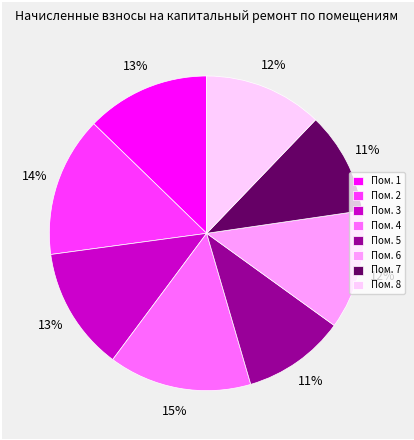

How many segments does this pie chart have?

8